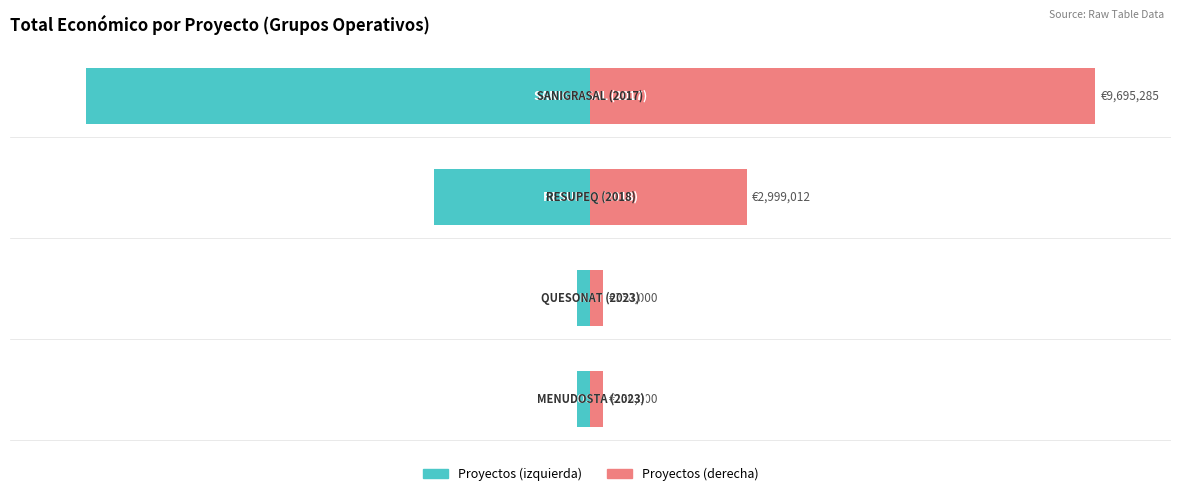

How many distinct data groups are displayed?

2